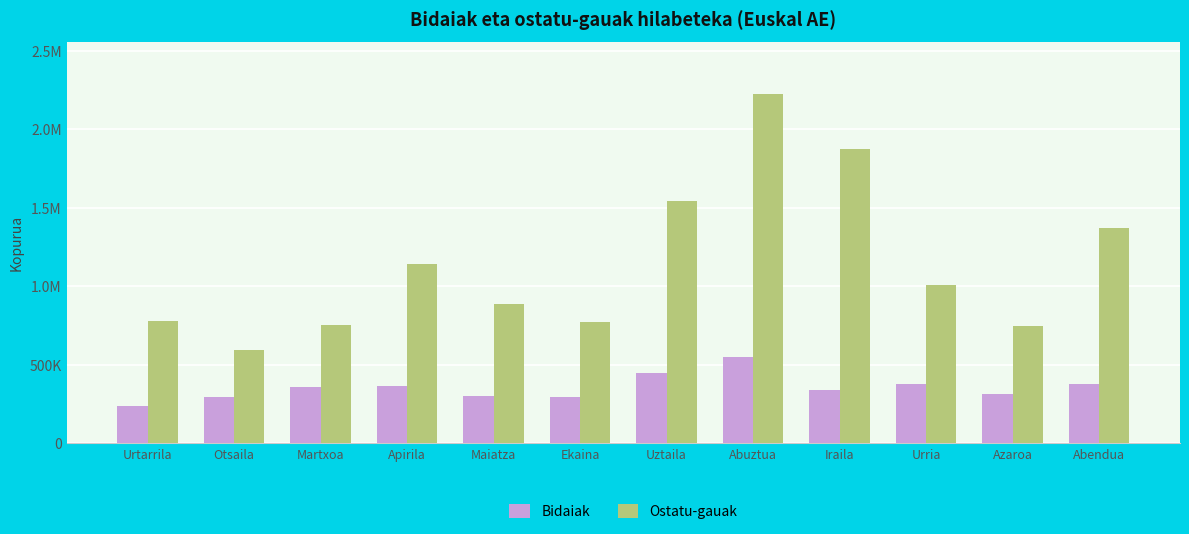

What are all the series names shown in the legend?

Bidaiak, Ostatu-gauak